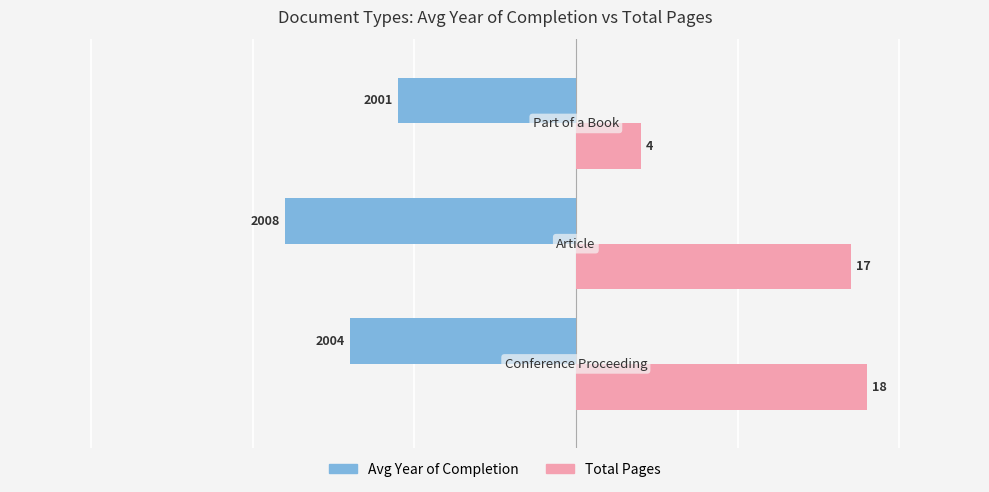

Rank the series by their maximum value, from lowest to highest.

Avg Year of Completion, Total Pages